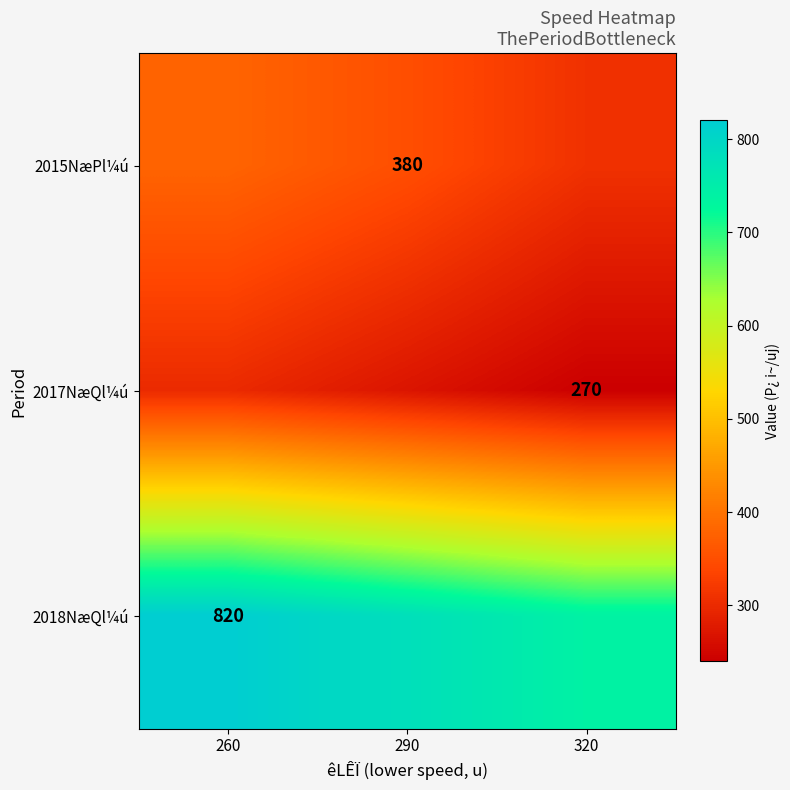

The value of 2015NæPl¼ú at 290 is 249. True or false?

False